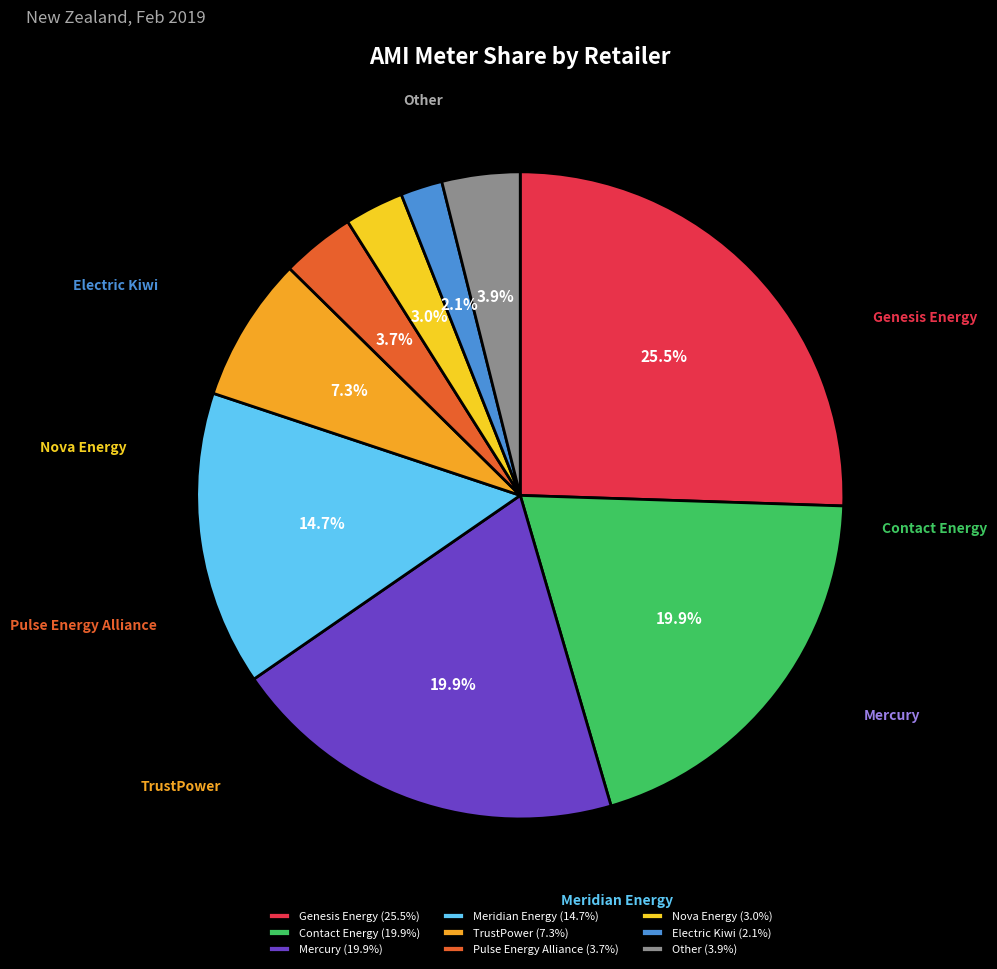

How many segments does this pie chart have?

9